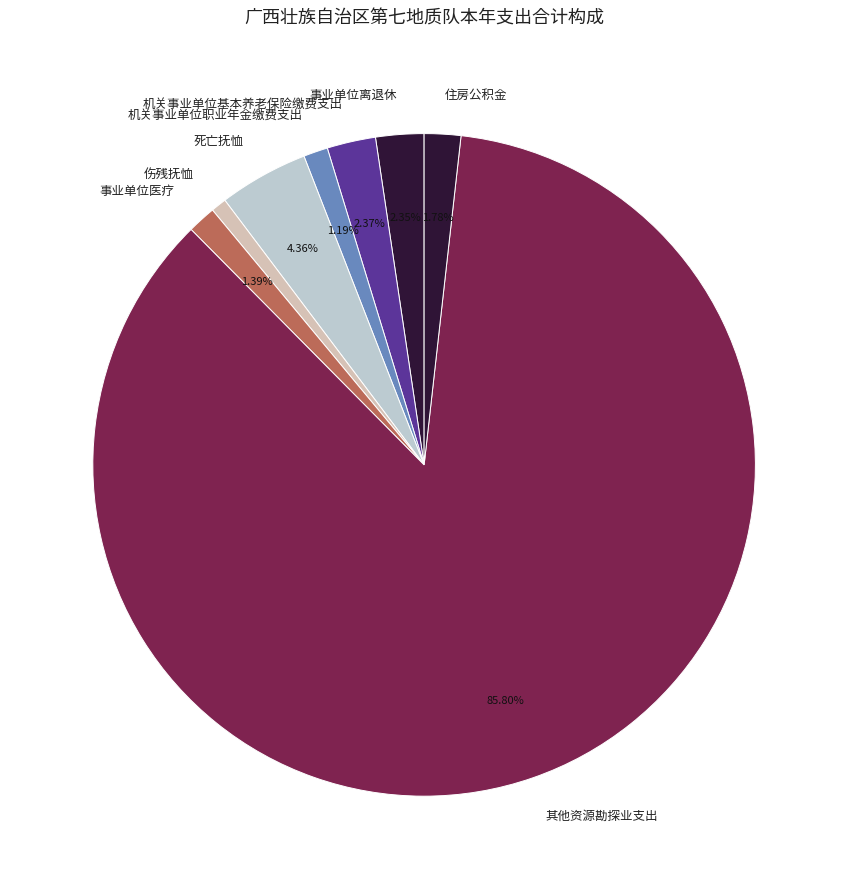

What percentage is the 机关事业单位基本养老保险缴费支出 slice, to the nearest percent?

2%